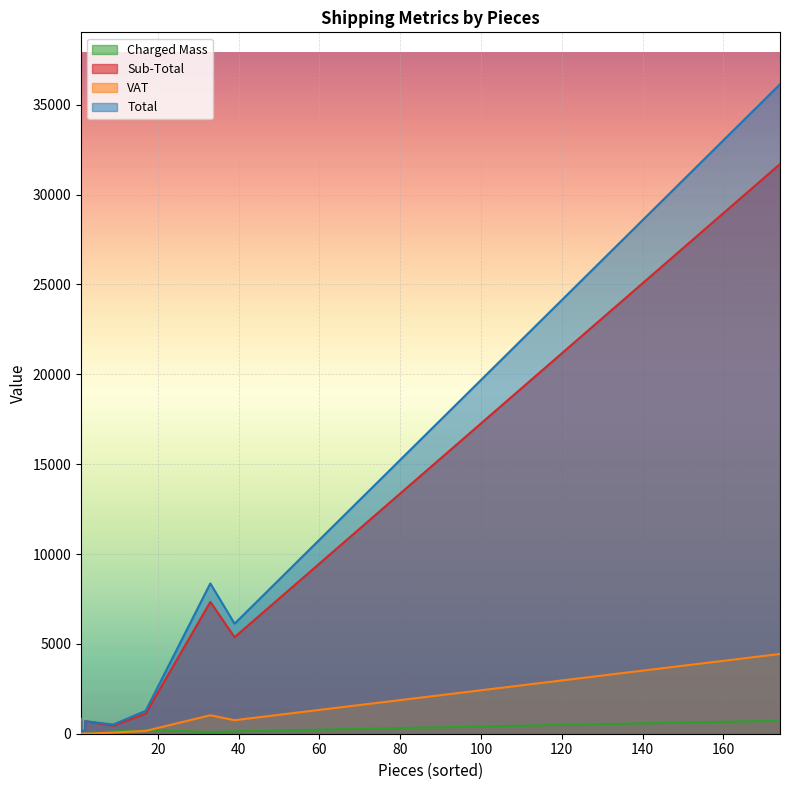

The Charged Mass series shows 3.5 at 1. True or false?

True